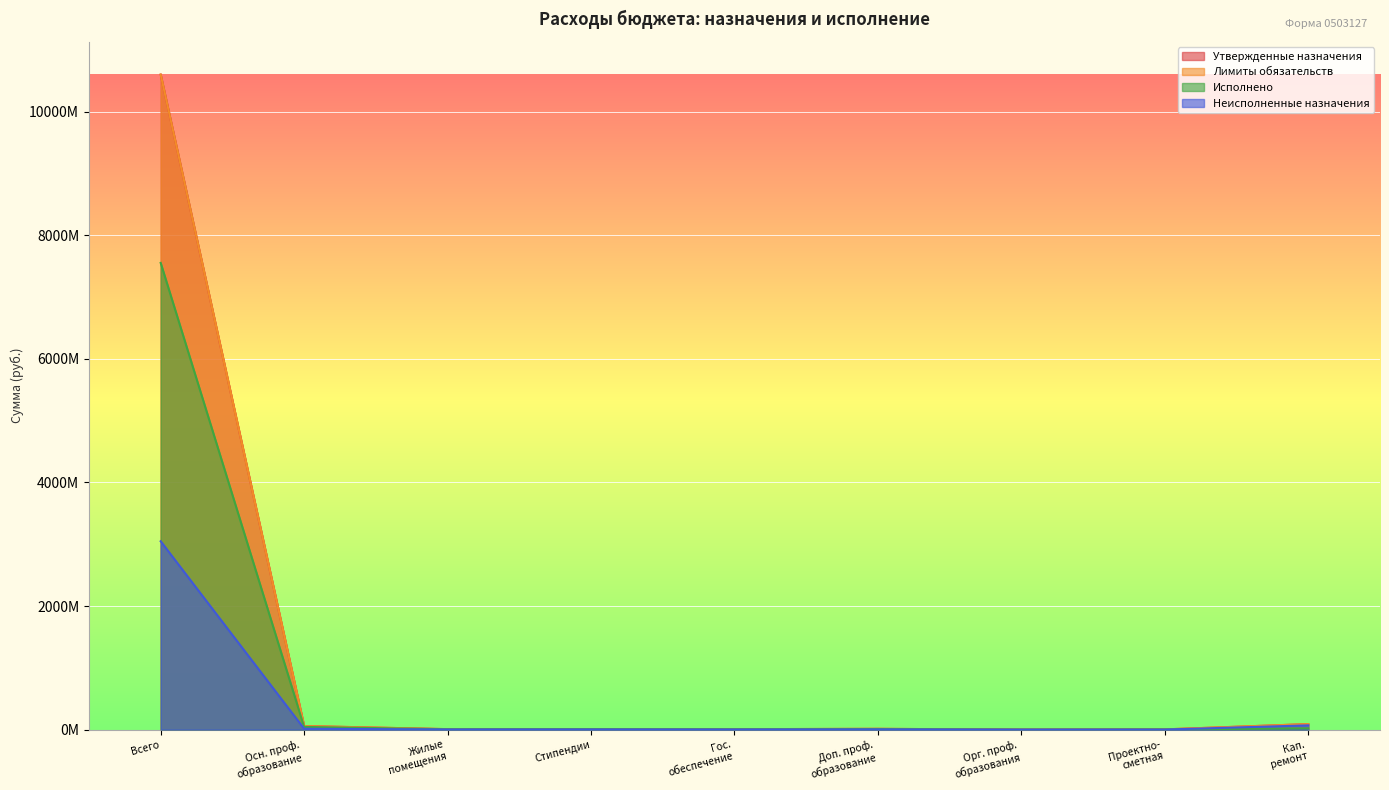

At which label is Неисполненные назначения closest to 1524206864?

Кап.
ремонт